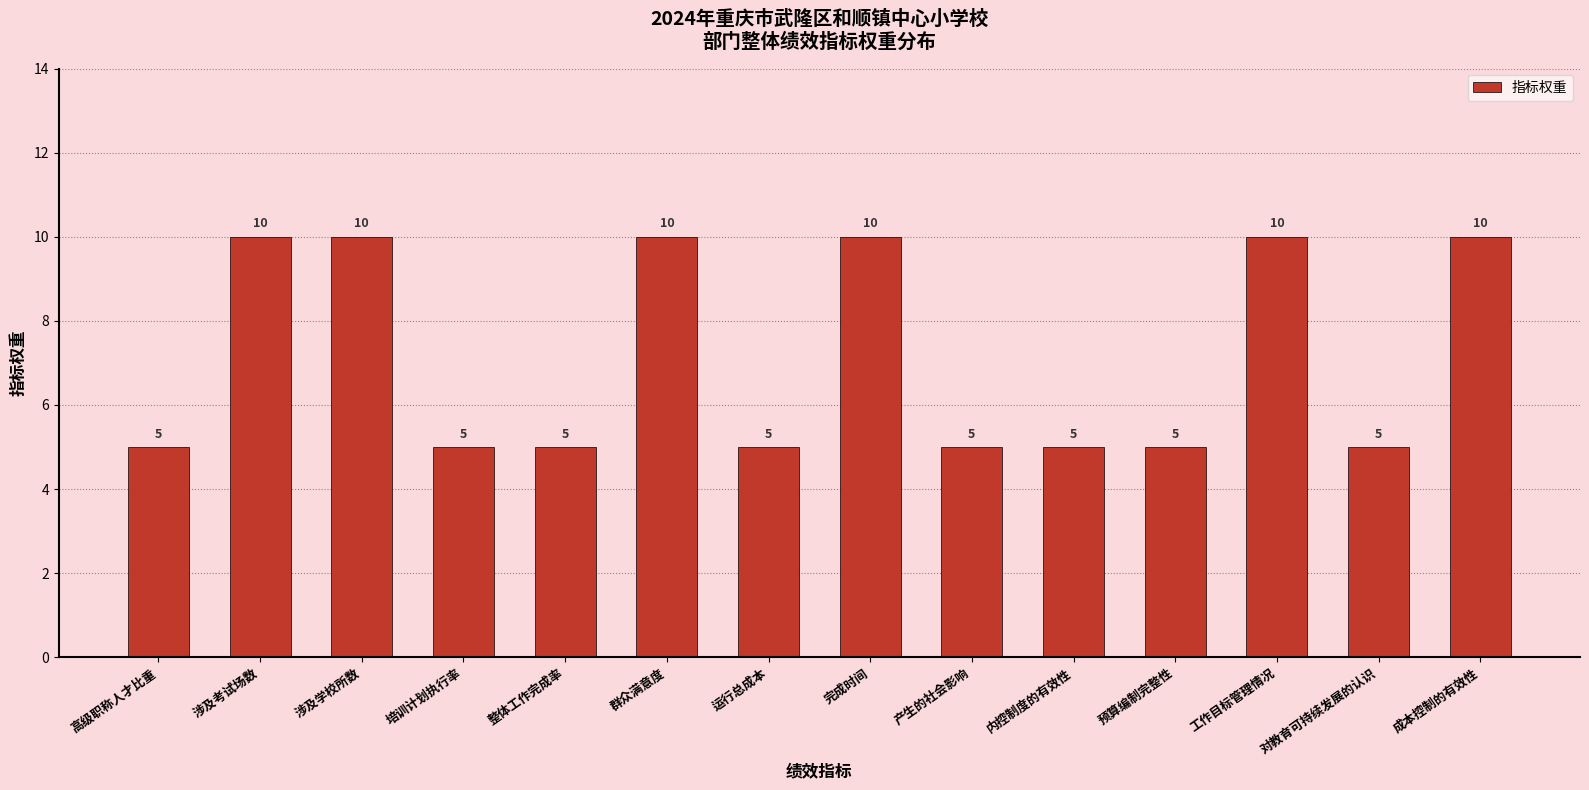

Reading left to right, what are all the values shown in this chart?

高级职称人才比重=5	涉及考试场数=10	涉及学校所数=10	培训计划执行率=5	整体工作完成率=5	群众满意度=10	运行总成本=5	完成时间=10	产生的社会影响=5	内控制度的有效性=5	预算编制完整性=5	工作目标管理情况=10	对教育可持续发展的认识=5	成本控制的有效性=10